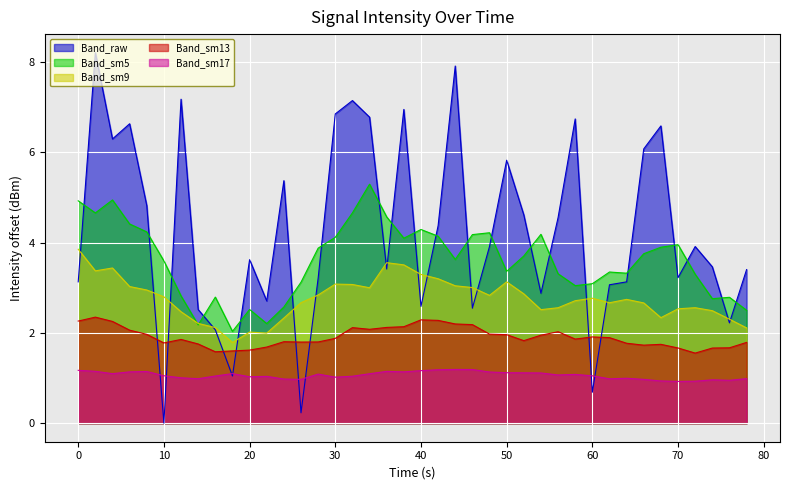

The value of Band_sm5 at 70 is 0.9. True or false?

False